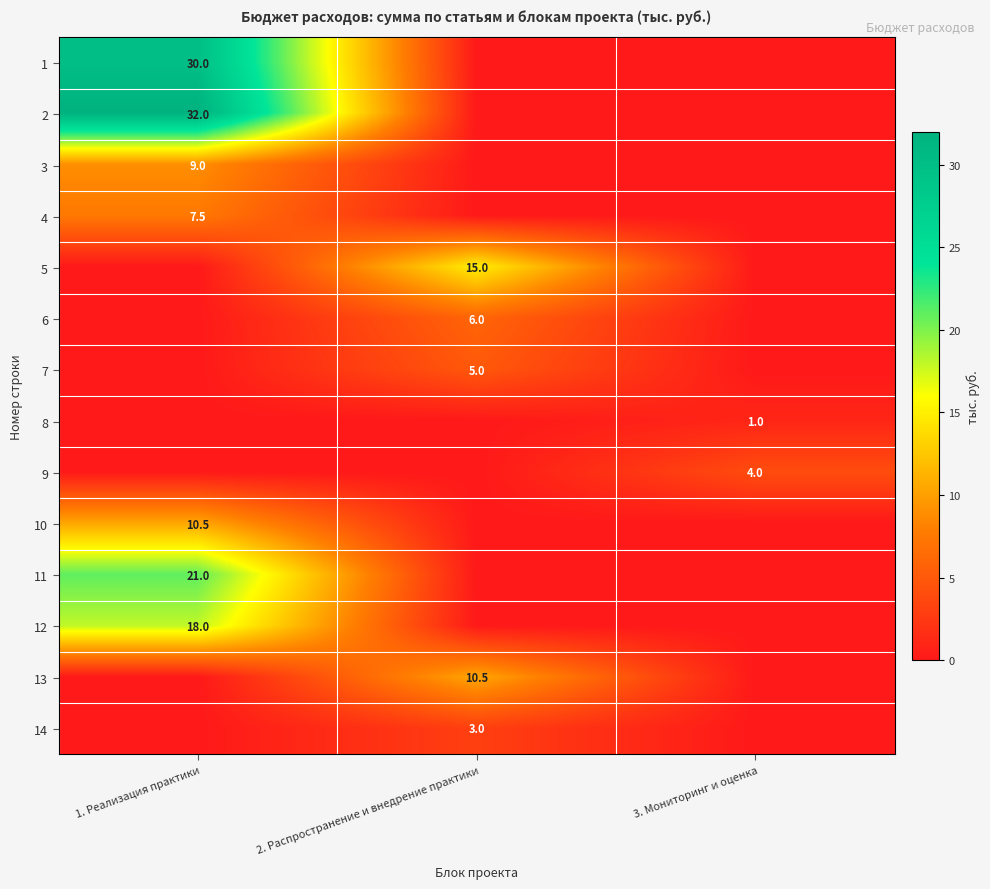

The 13 series shows 5.1 at 2. Распространение и внедрение практики. True or false?

False